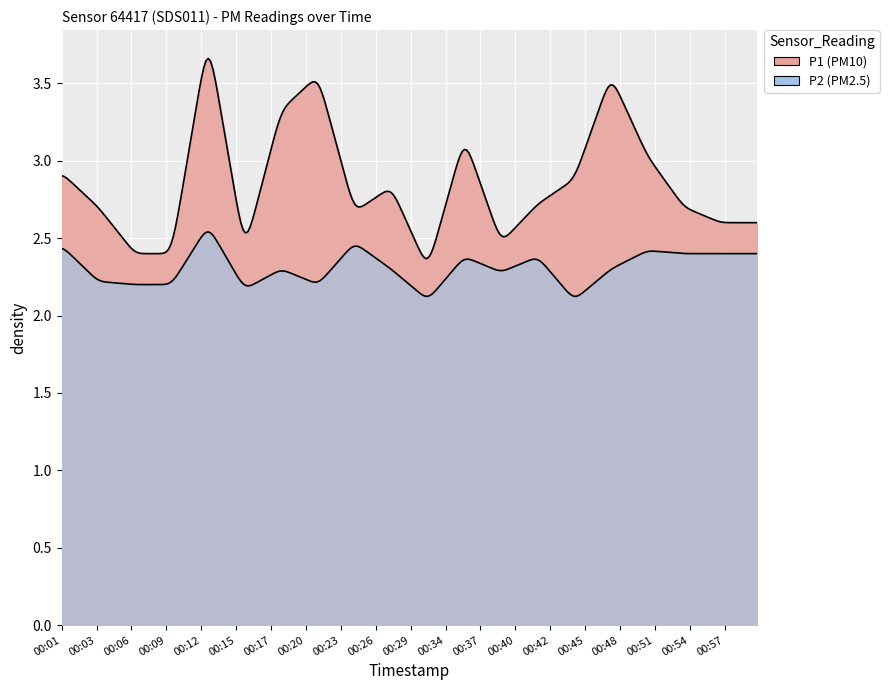

What is the total value across all series at 2023-08-12T00:15:06?

4.6